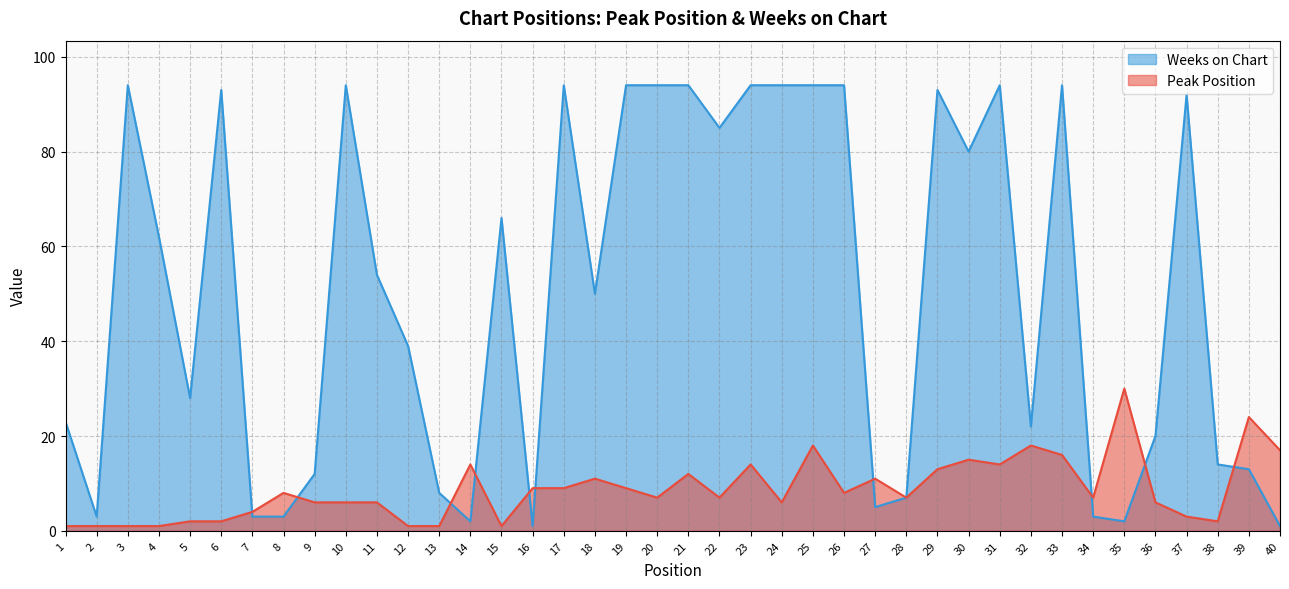

True or false: Peak Position and Weeks on Chart cross at least once.

True